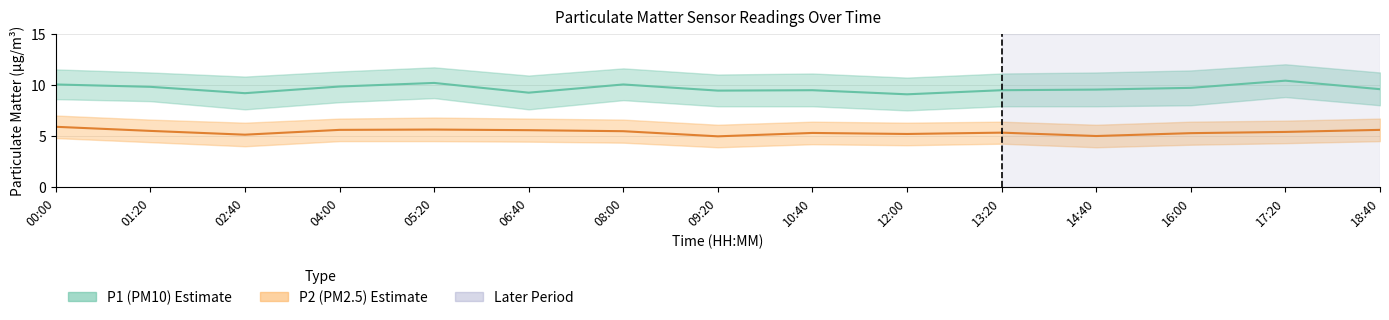

Reading left to right, extract all data points from this chart.

P1 (PM10): 00:00=10.0	01:20=9.8	02:40=9.2	04:00=9.8	05:20=10.2	06:40=9.2	08:00=10.0	09:20=9.4	10:40=9.5	12:00=9.1	13:20=9.5	14:40=9.5	16:00=9.7	17:20=10.4	18:40=9.6
P2 (PM2.5): 00:00=5.9	01:20=5.5	02:40=5.1	04:00=5.6	05:20=5.6	06:40=5.6	08:00=5.5	09:20=5.0	10:40=5.3	12:00=5.2	13:20=5.3	14:40=5.0	16:00=5.3	17:20=5.4	18:40=5.6